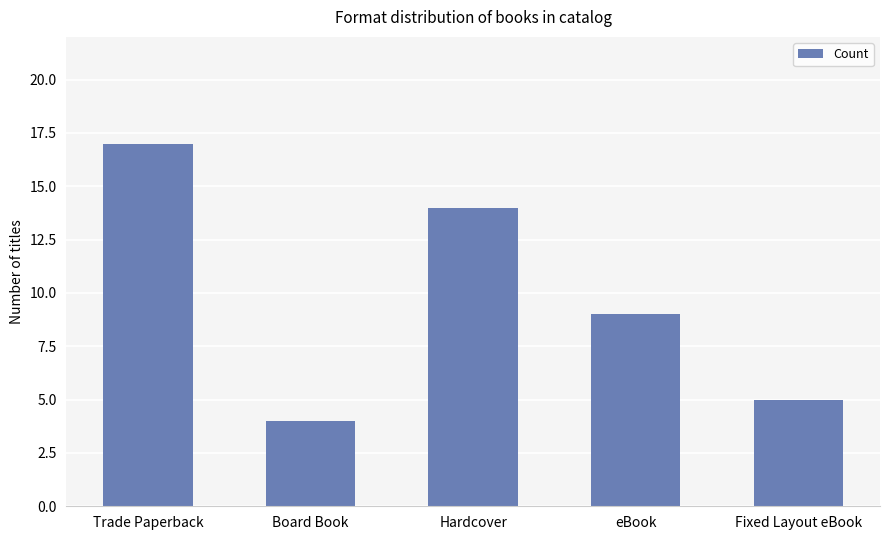

What position from the left is Board Book?

2